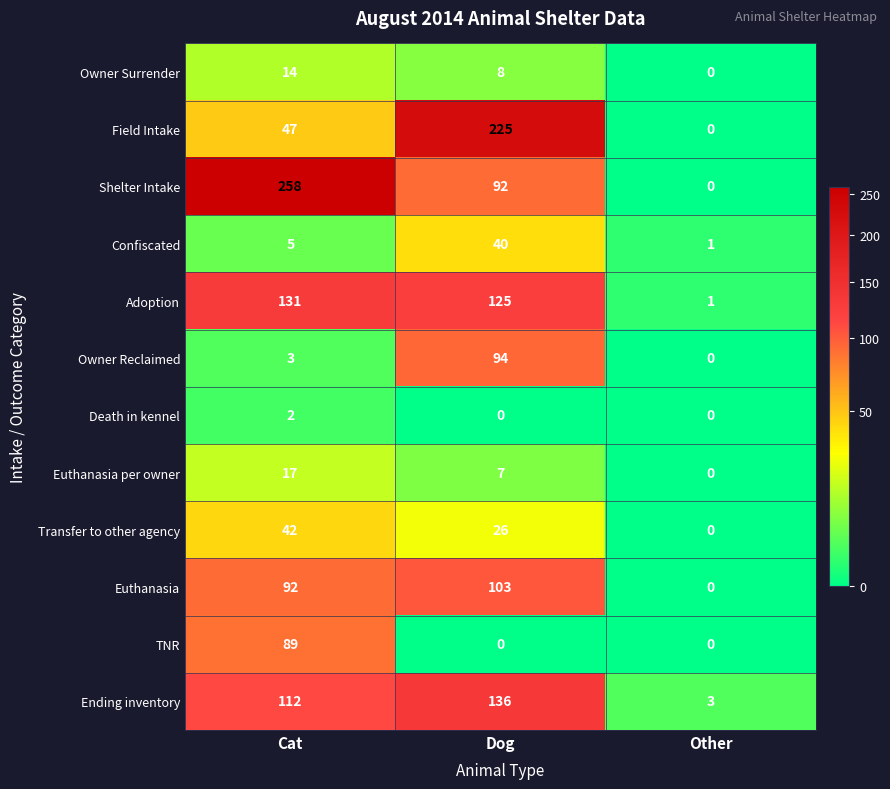

What is the total value across all series at Dog?

856